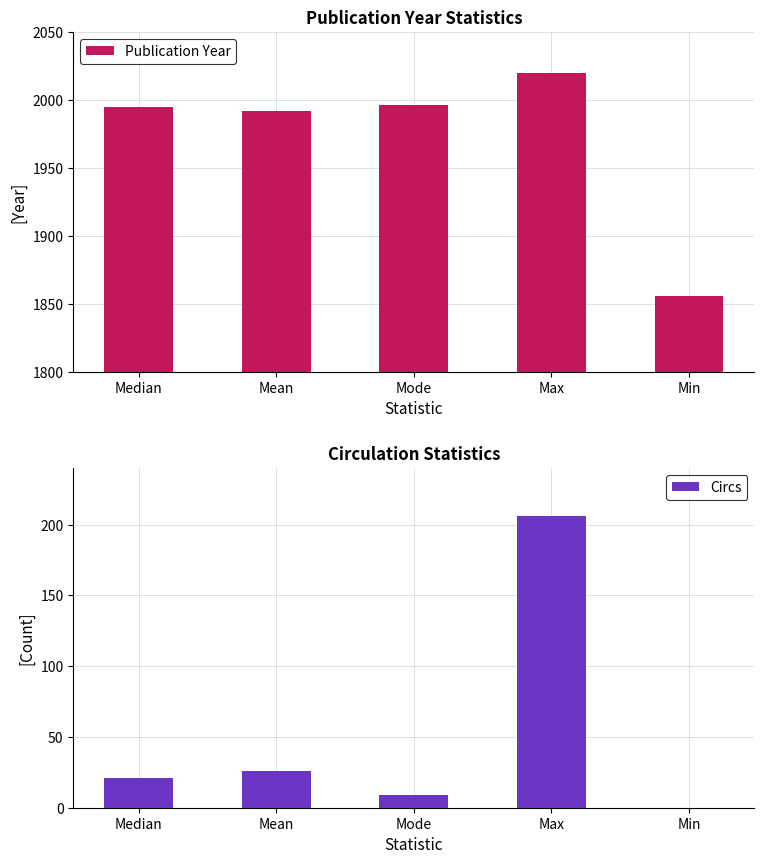

At which label is Circs closest to 103?

Mean